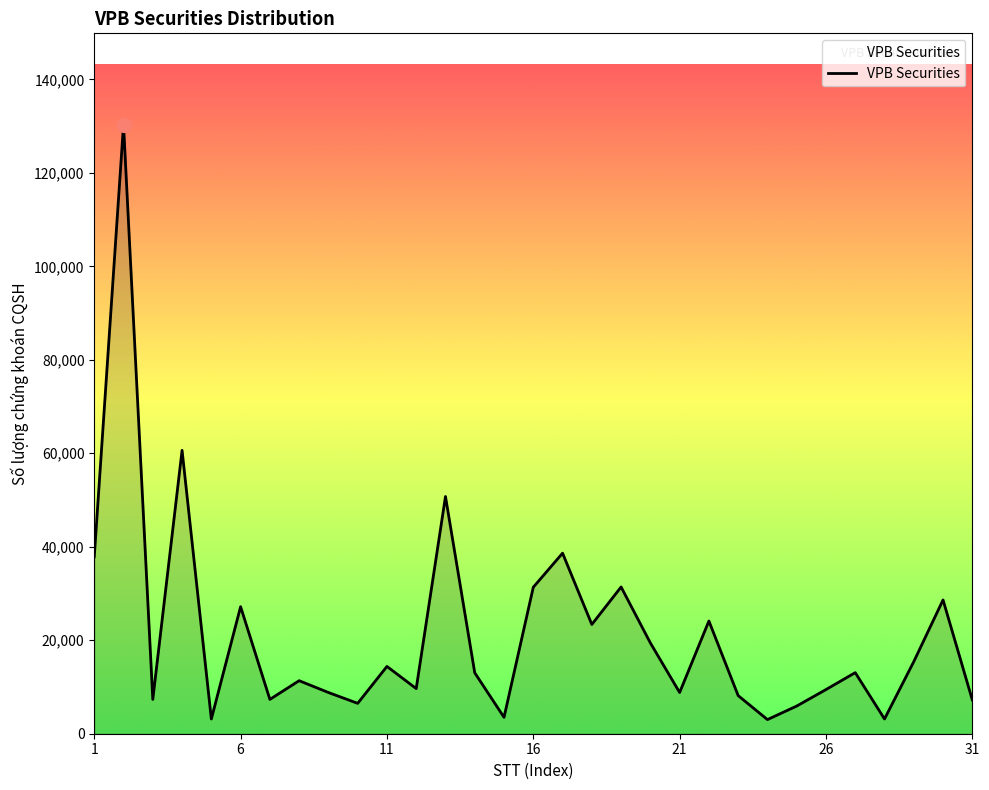

What is the smallest value displayed?

3023